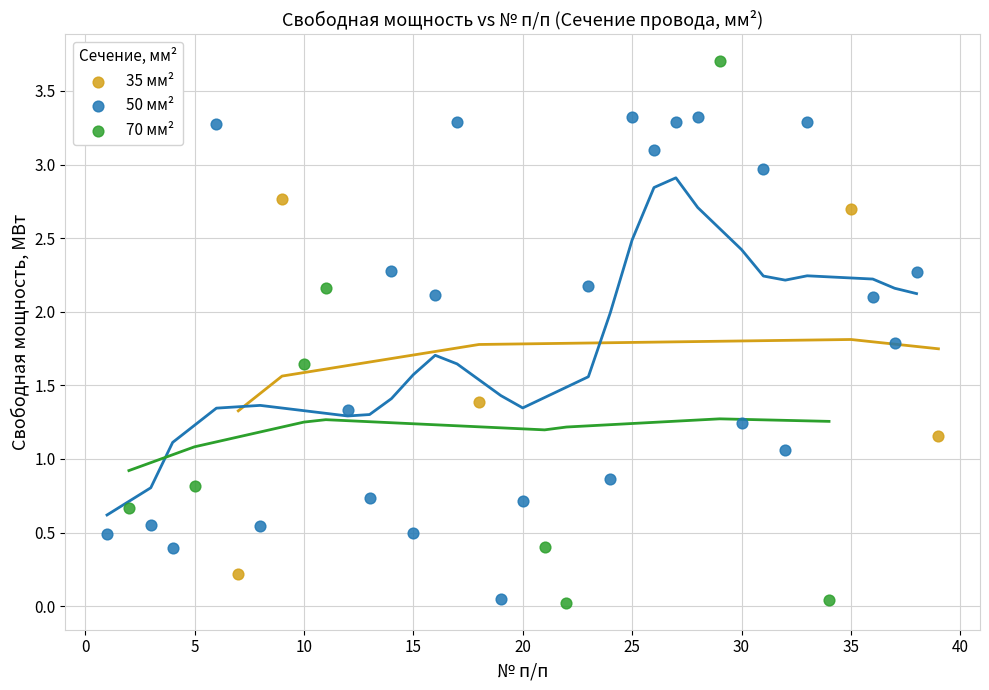

Which series reaches the maximum Y coordinate?

70 мм²